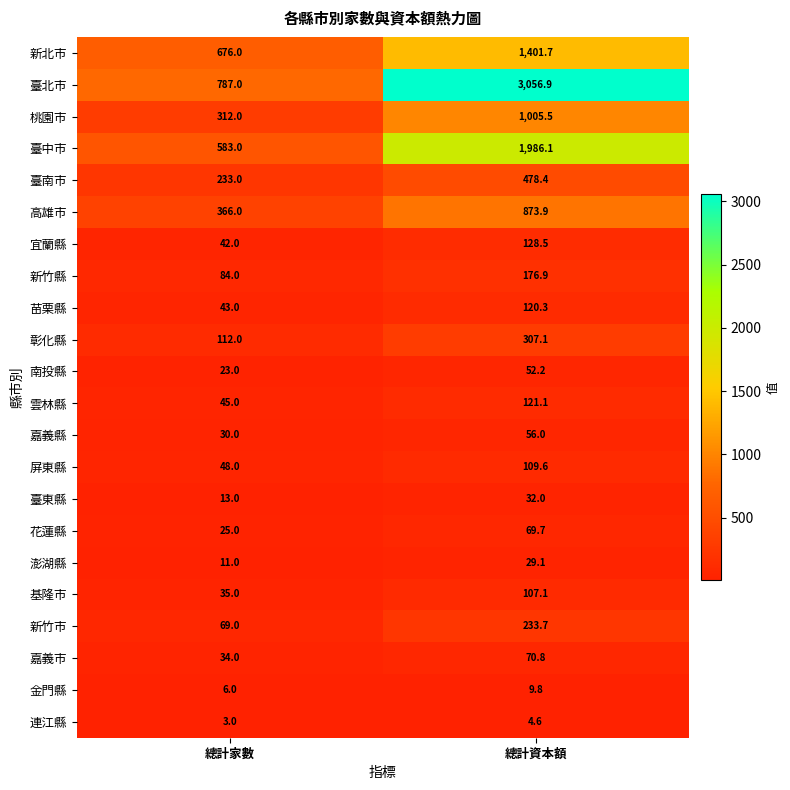

What is the greatest value displayed?

3056.9